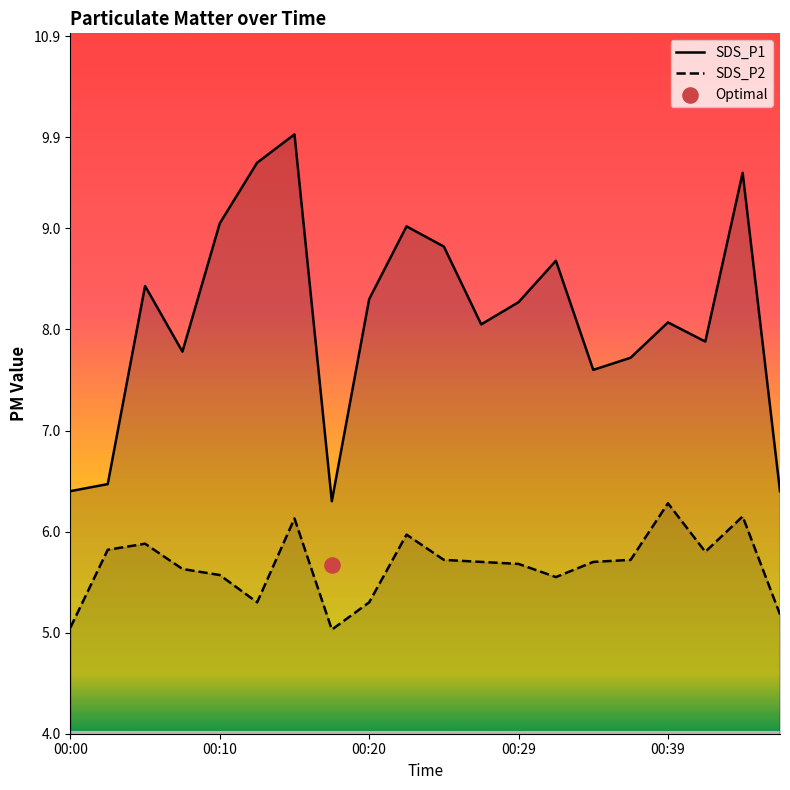

What are all the series names shown in the legend?

SDS_P1, SDS_P2